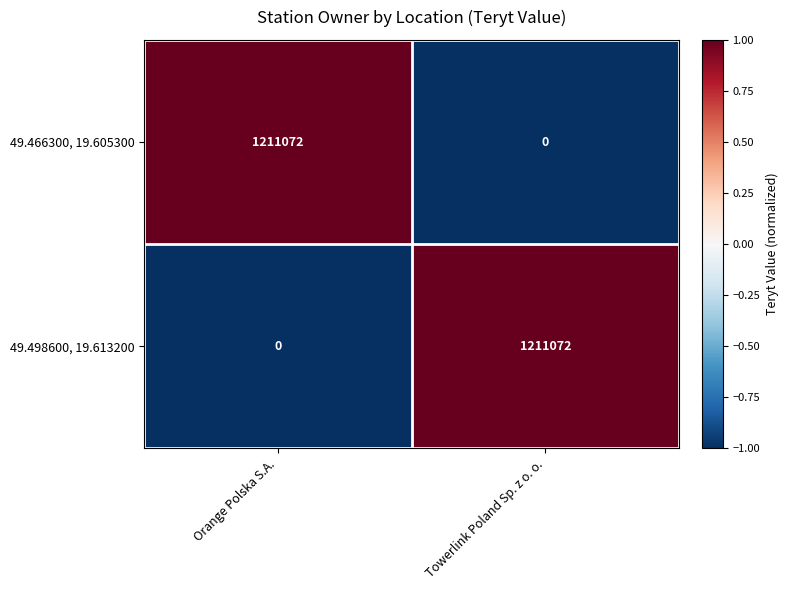

Count the number of data series in this chart.

2